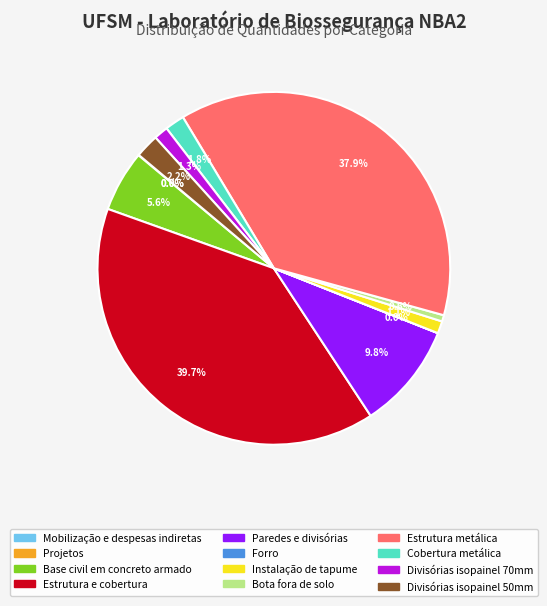

Combined, do Bota fora de solo and Divisórias isopainel 70mm account for over 50%?

No